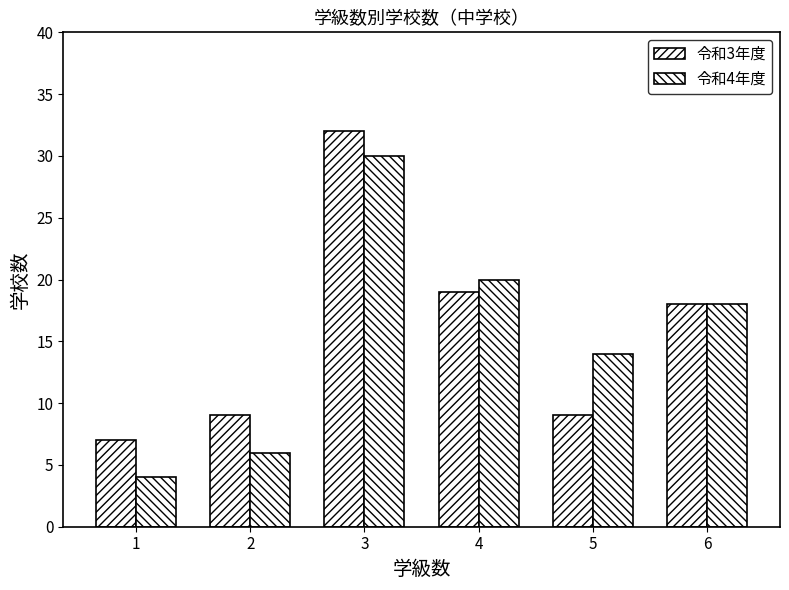

How many data points in 令和3年度 are less than 18?

3